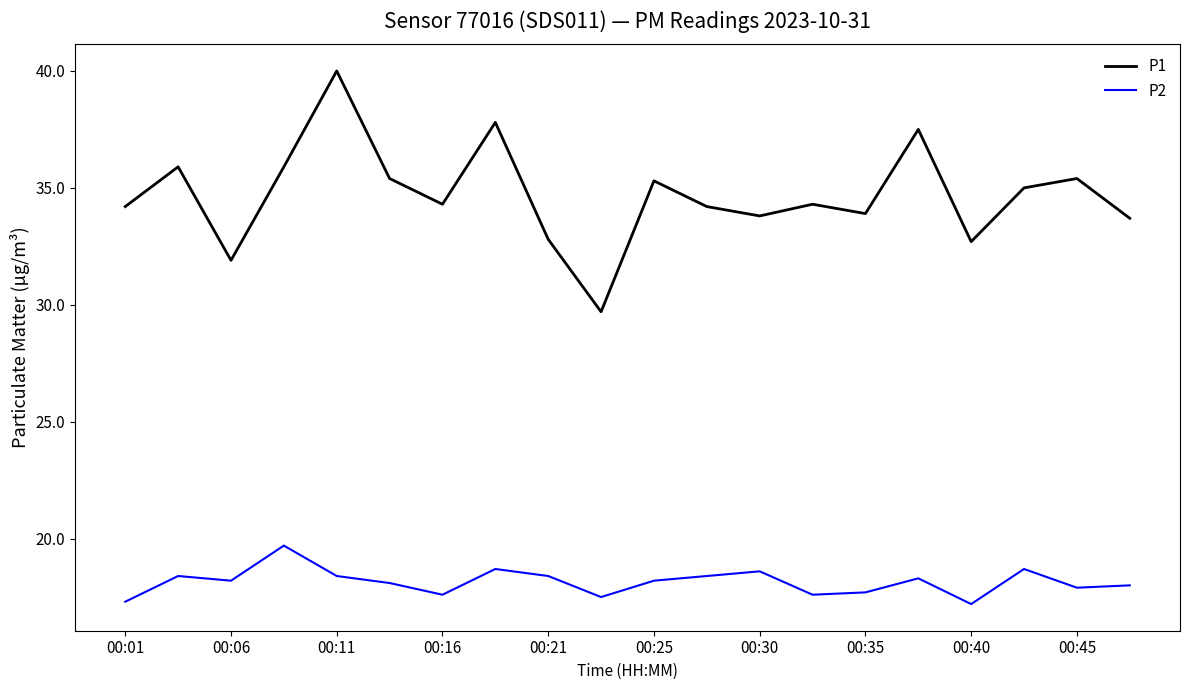

What is the difference between the maximum and minimum values in the P2 series?

2.5